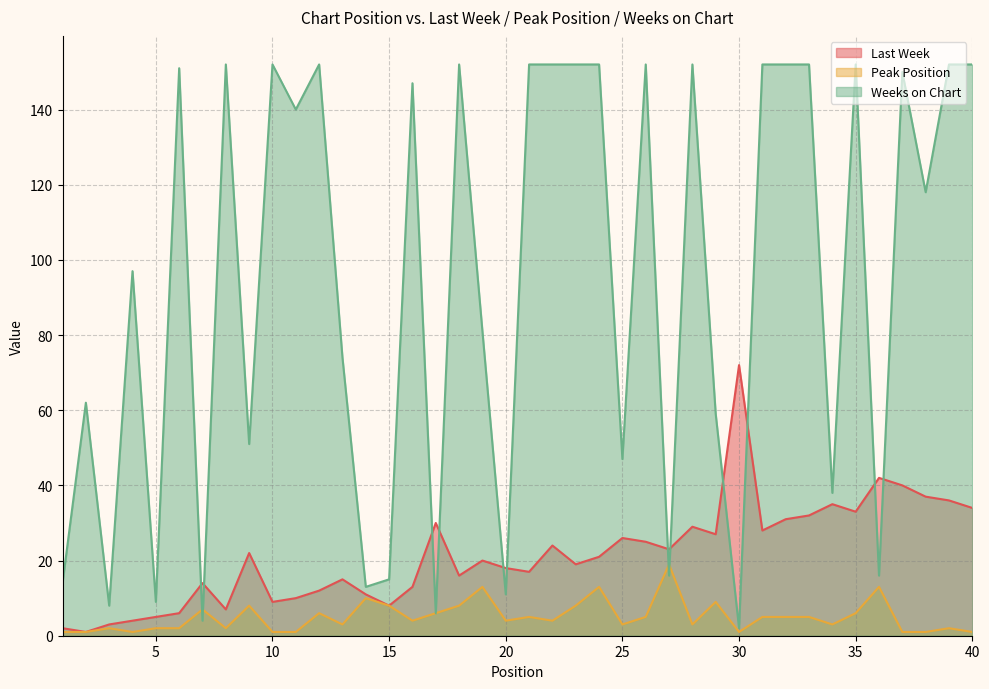

Where is the first local maximum for Peak Position?

3